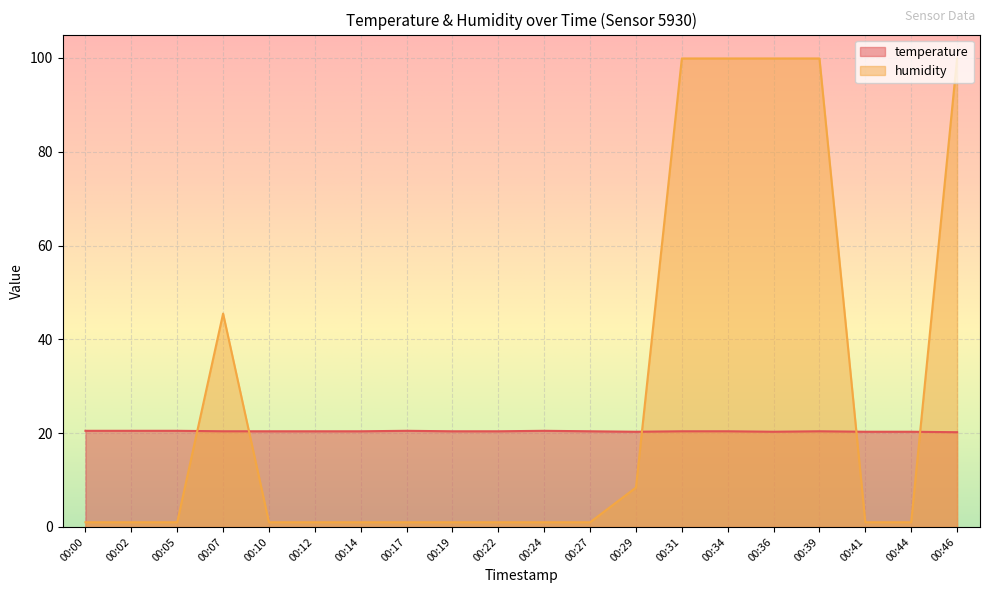

What is the difference between the maximum and minimum values in the humidity series?

98.9